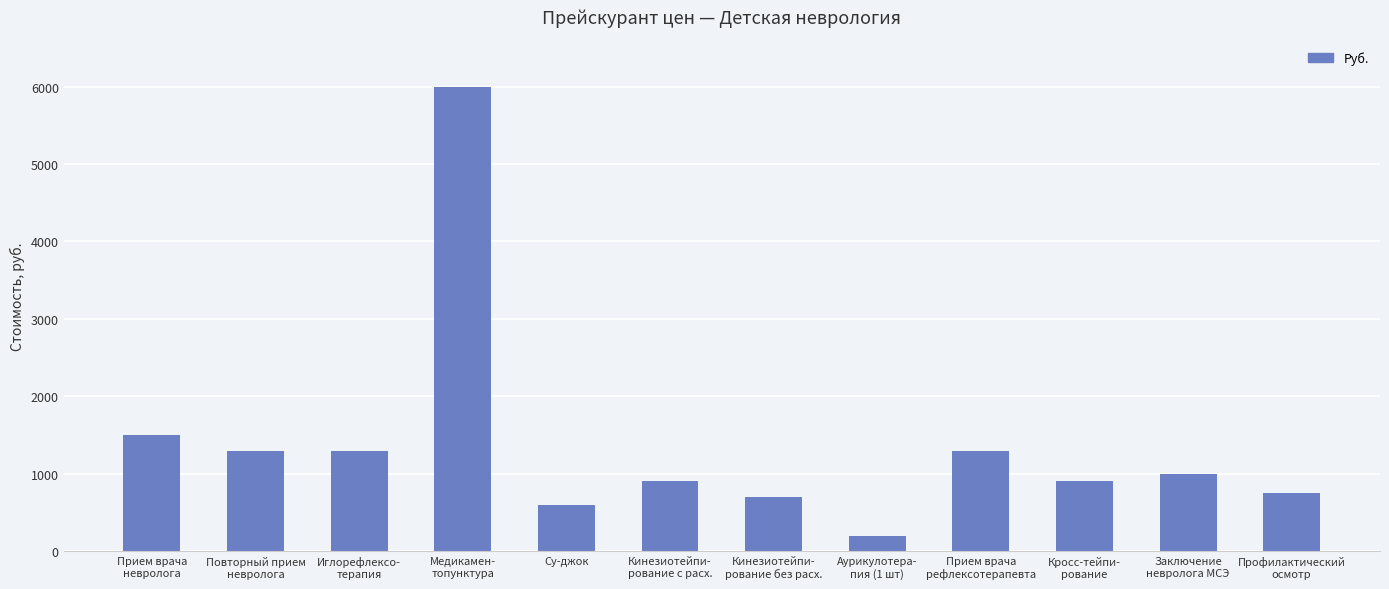

What is the difference between the values at Кросс-тейпи-
рование and Аурикулотера-
пия (1 шт)?

700